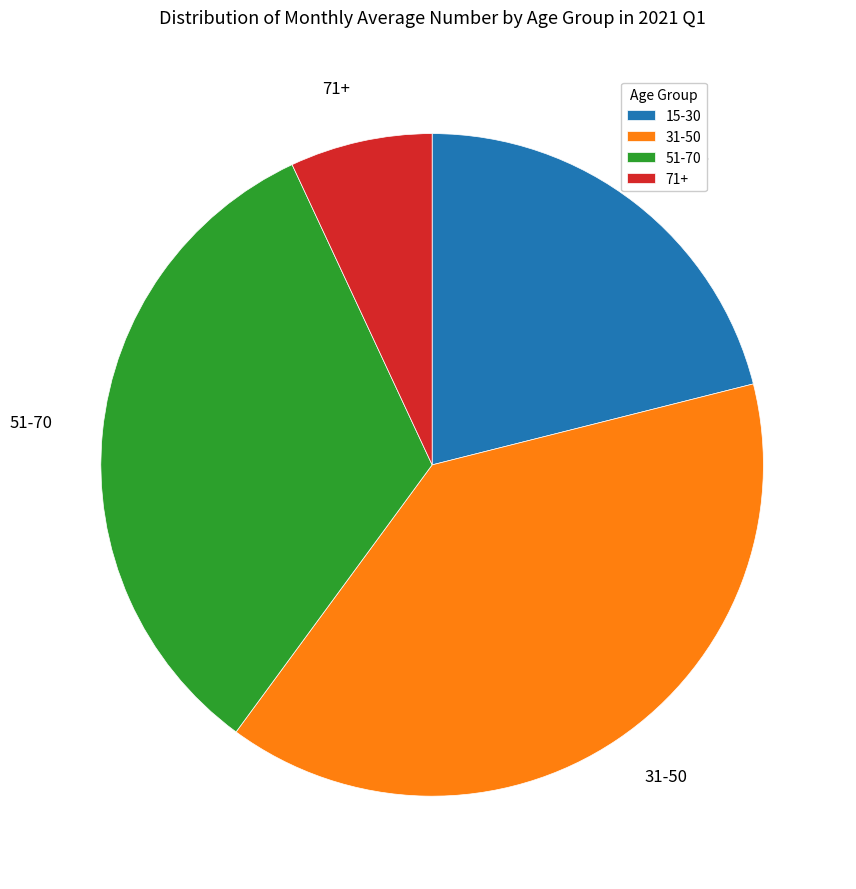

Is 71+ the majority of the pie?

No